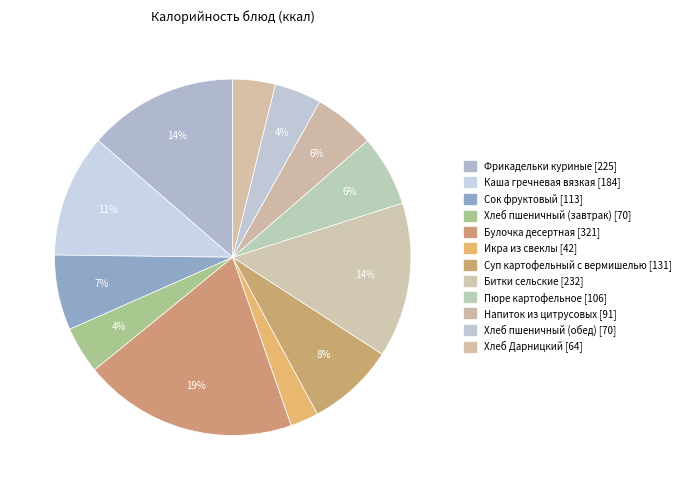

How many segments does this pie chart have?

12